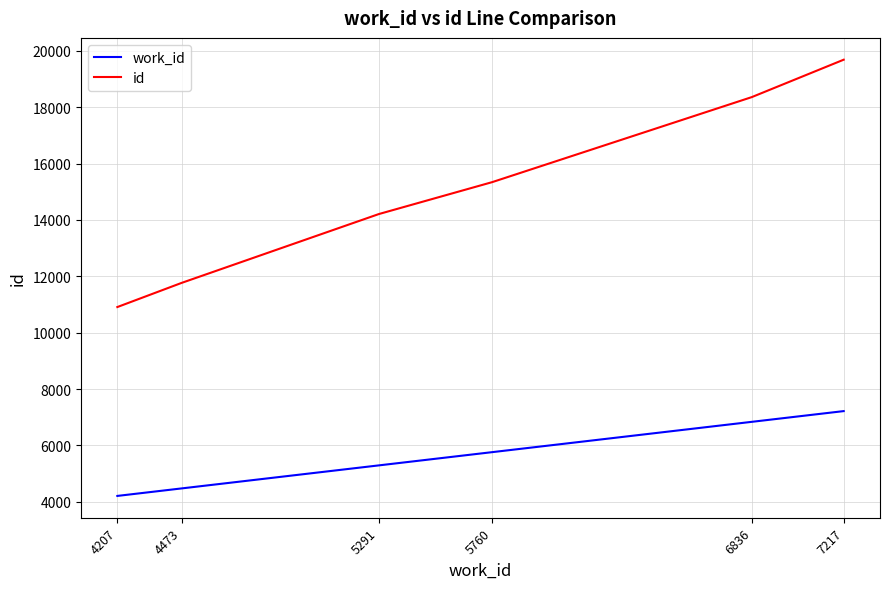

Which series changed the most between 5760 and 6836?

id